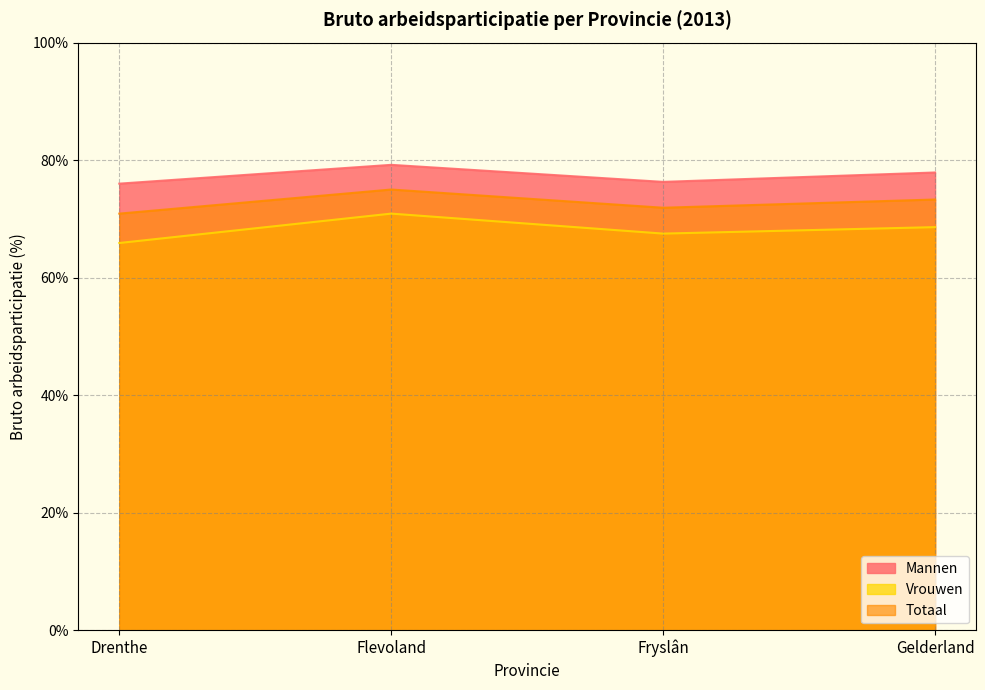

What is the difference between the highest and lowest values at Fryslân?

8.8